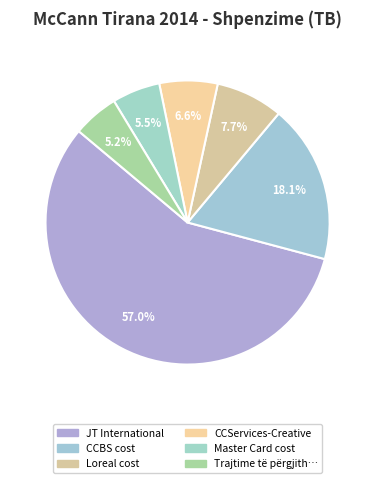

Count the number of slices in the pie.

6